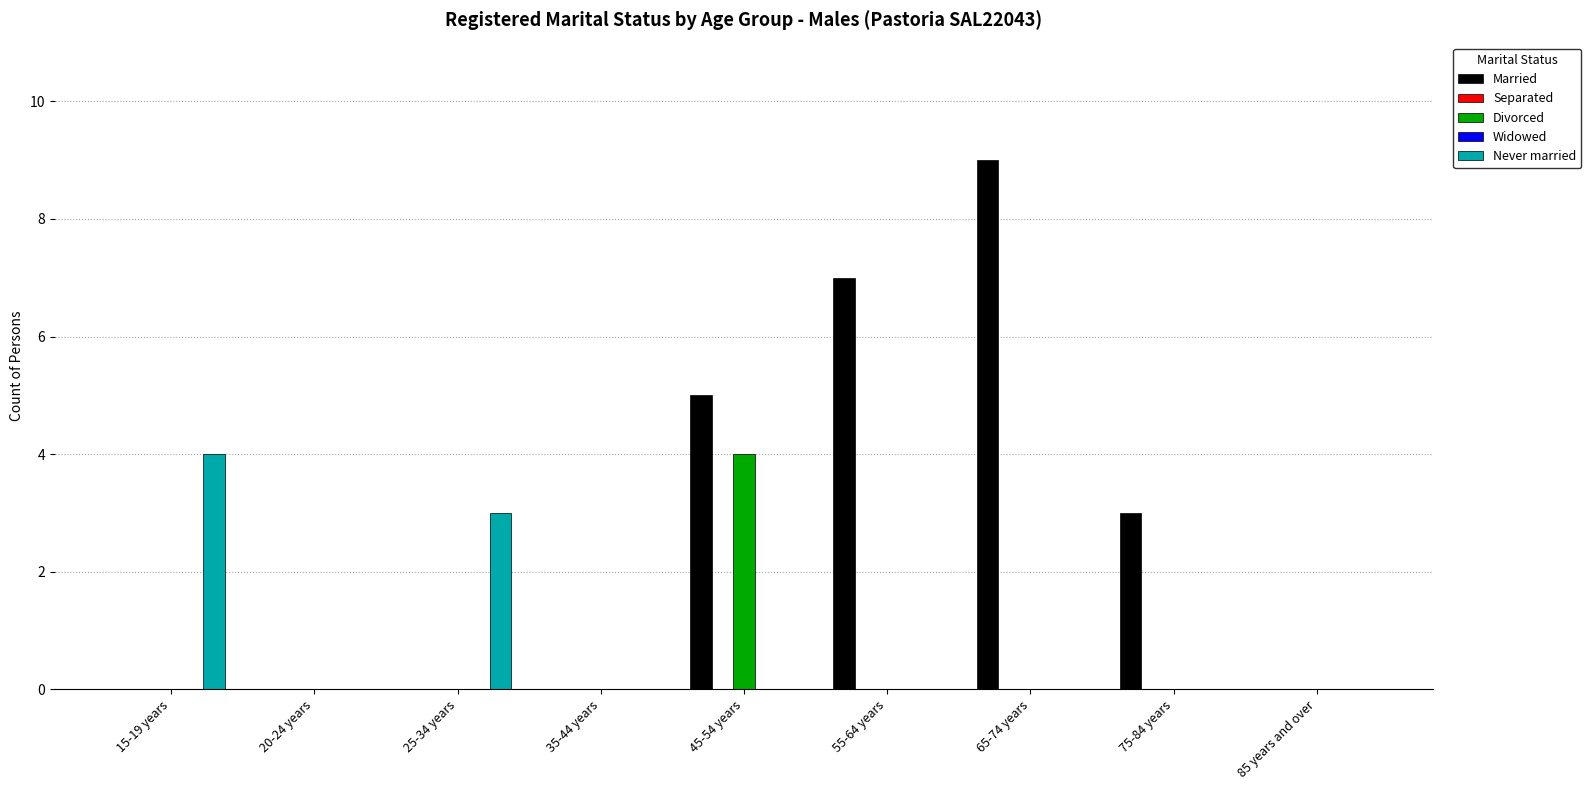

At 20-24 years, list the series in order from smallest to largest.

Married, Separated, Divorced, Widowed, Never married